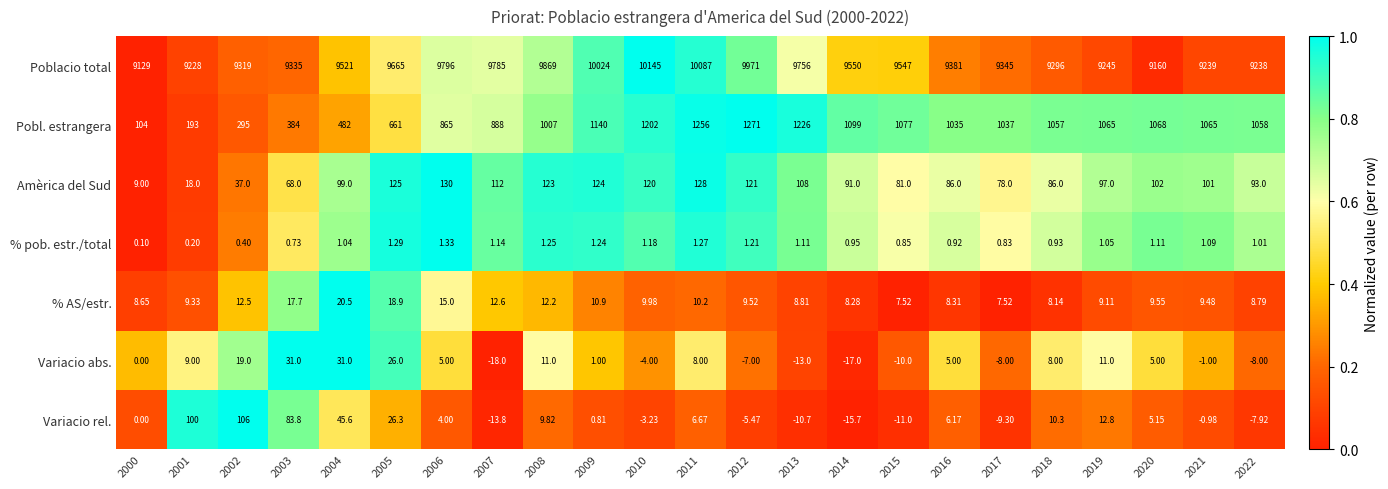

Rank the series at 2002 from lowest to highest value.

% pob. estr./total, % AS/estr., Variacio abs., Amèrica del Sud, Variacio rel., Pobl. estrangera, Poblacio total